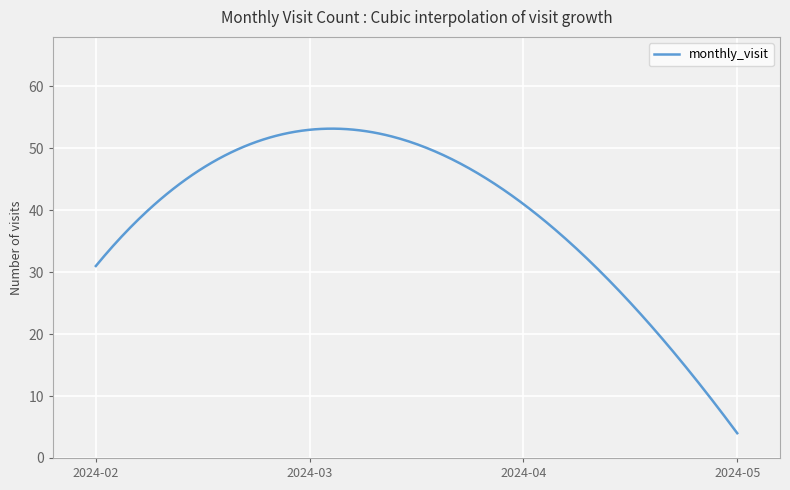

What is the difference between the maximum and minimum values?

49.2